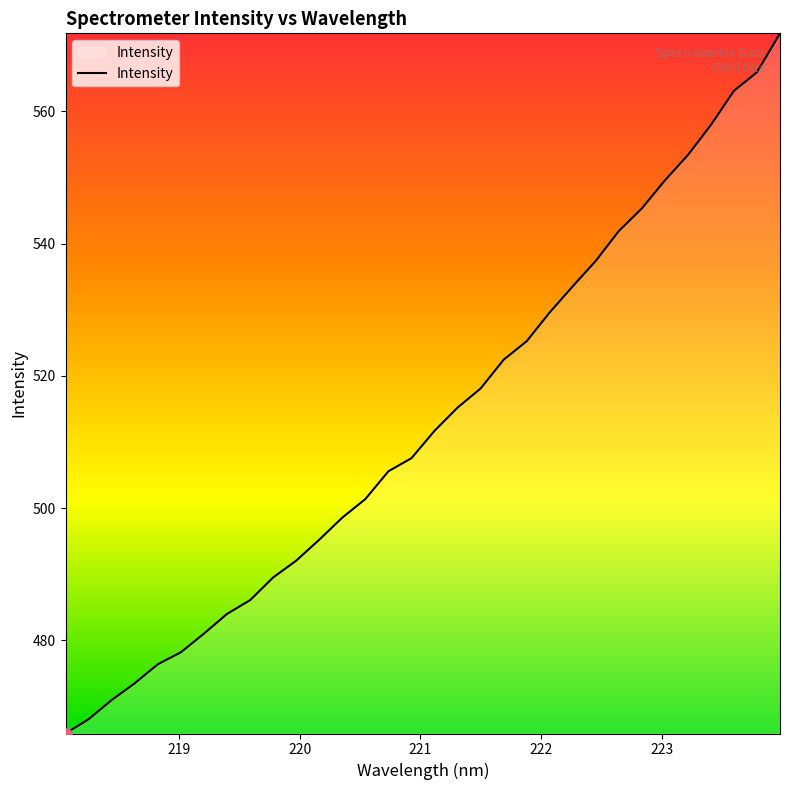

Reading left to right, list all the values displayed in this chart.

465.9	468.1	471.0	473.5	476.4	478.2	481.0	484.0	486.1	489.5	492.1	495.2	498.6	501.4	505.6	507.6	511.7	515.2	518.1	522.4	525.2	529.6	533.5	537.4	541.9	545.3	549.6	553.4	557.9	563.1	565.9	571.8